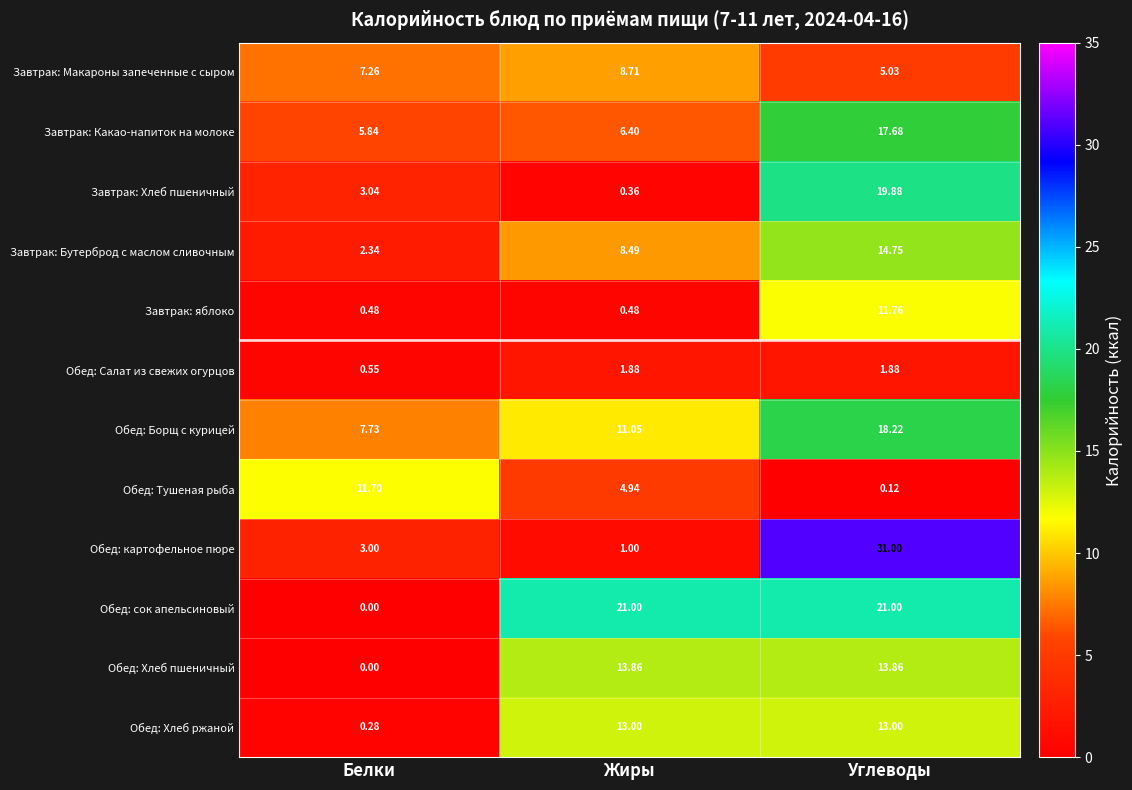

At Углеводы, list the series in order from smallest to largest.

Обед: Тушеная рыба, Обед: Салат из свежих огурцов, Завтрак: Макароны запеченные с сыром, Завтрак: яблоко, Обед: Хлеб ржаной, Обед: Хлеб пшеничный, Завтрак: Бутерброд с маслом сливочным, Завтрак: Какао-напиток на молоке, Обед: Борщ с курицей, Завтрак: Хлеб пшеничный, Обед: сок апельсиновый, Обед: картофельное пюре